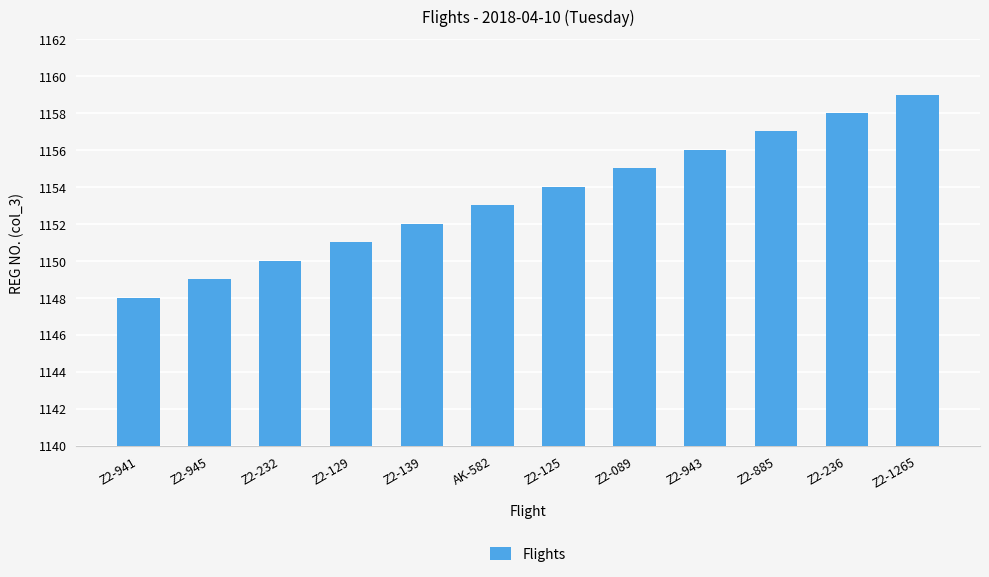

The value at Z2-945 is 697. True or false?

False